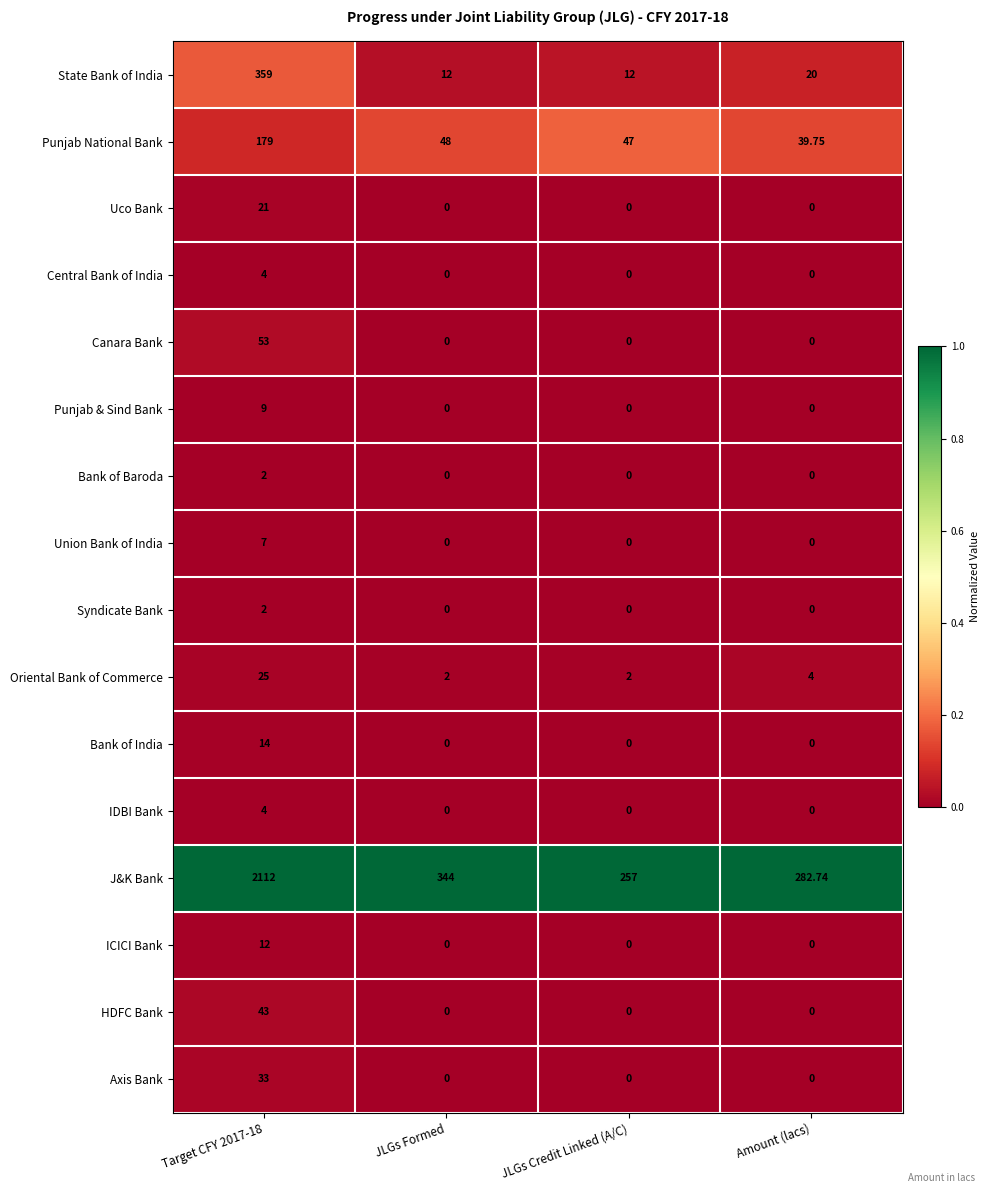

Which series has the largest total across all categories?

J&K Bank